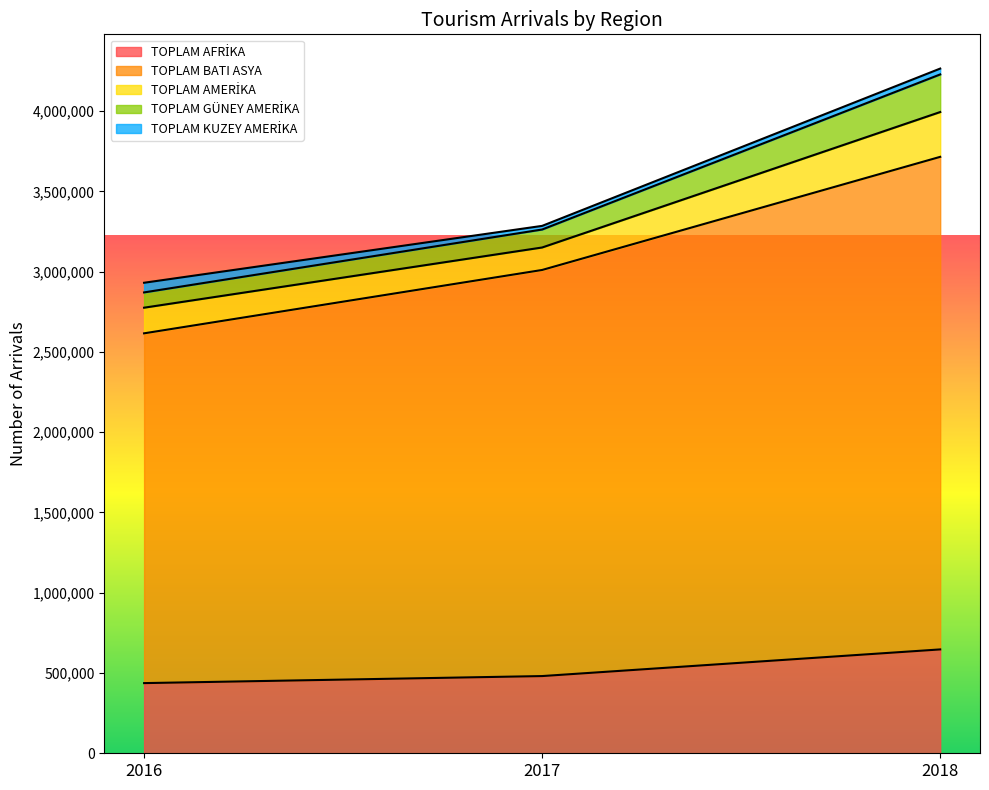

At which category is the sum across all series the highest?

2018